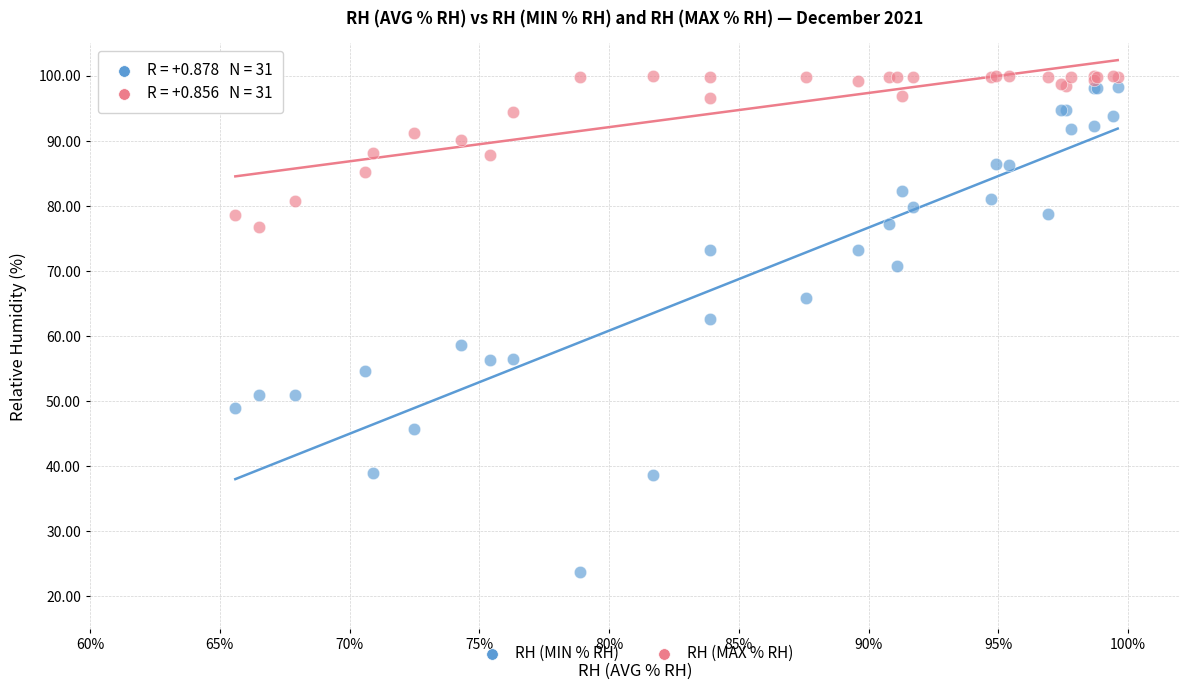

Which series has the widest spread of Y values?

RH (MIN % RH)